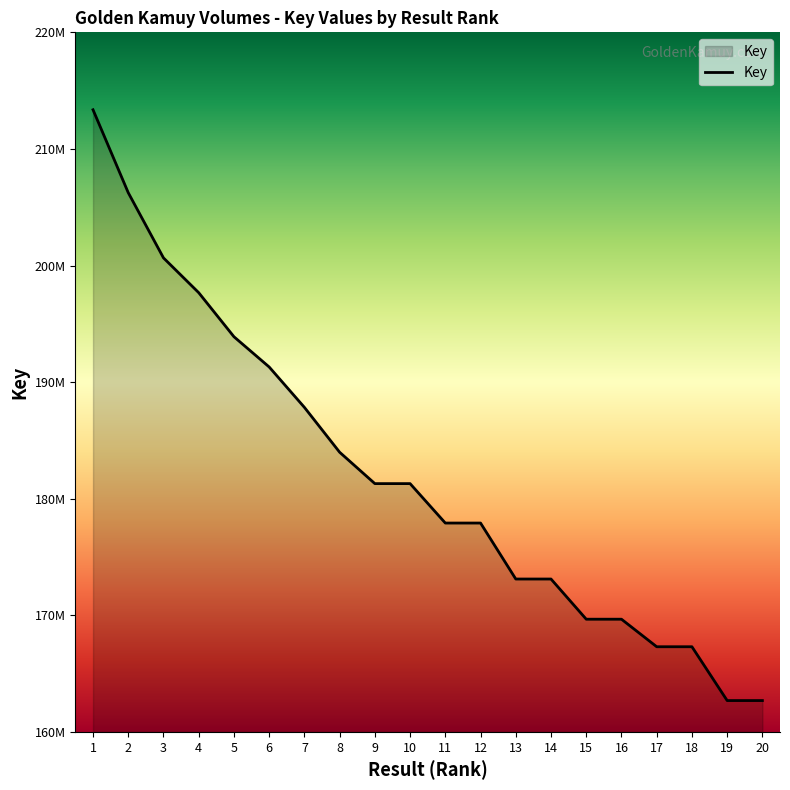

List the labels in order of value, largest first.

1, 2, 3, 4, 5, 6, 7, 8, 9, 10, 11, 12, 13, 14, 15, 16, 17, 18, 19, 20